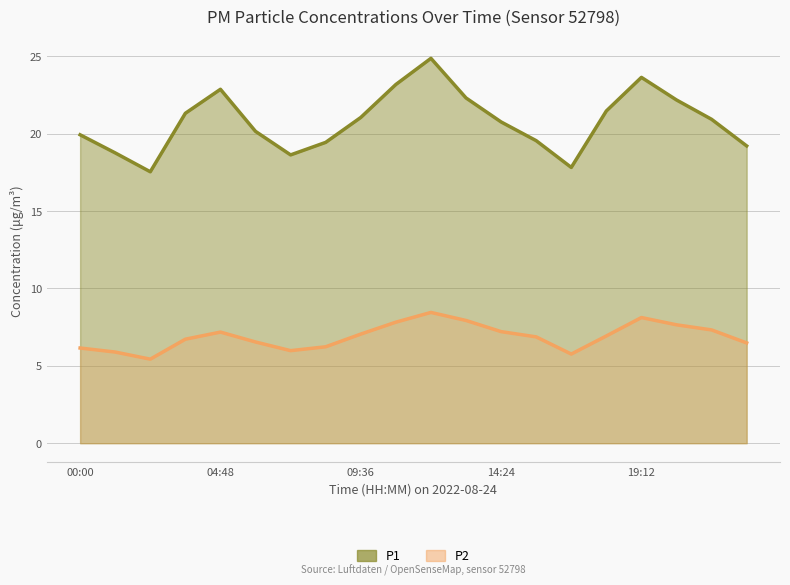

True or false: P2 and P1 intersect in this chart.

False